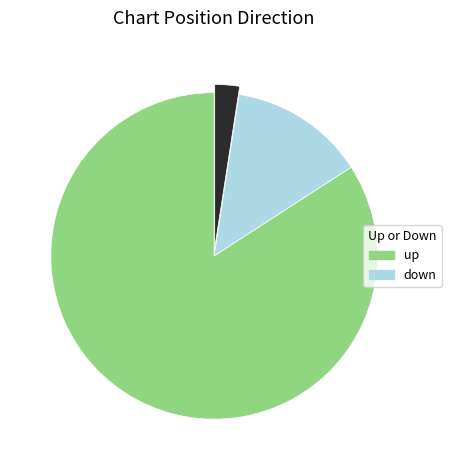

Does any single category account for the majority?

Yes